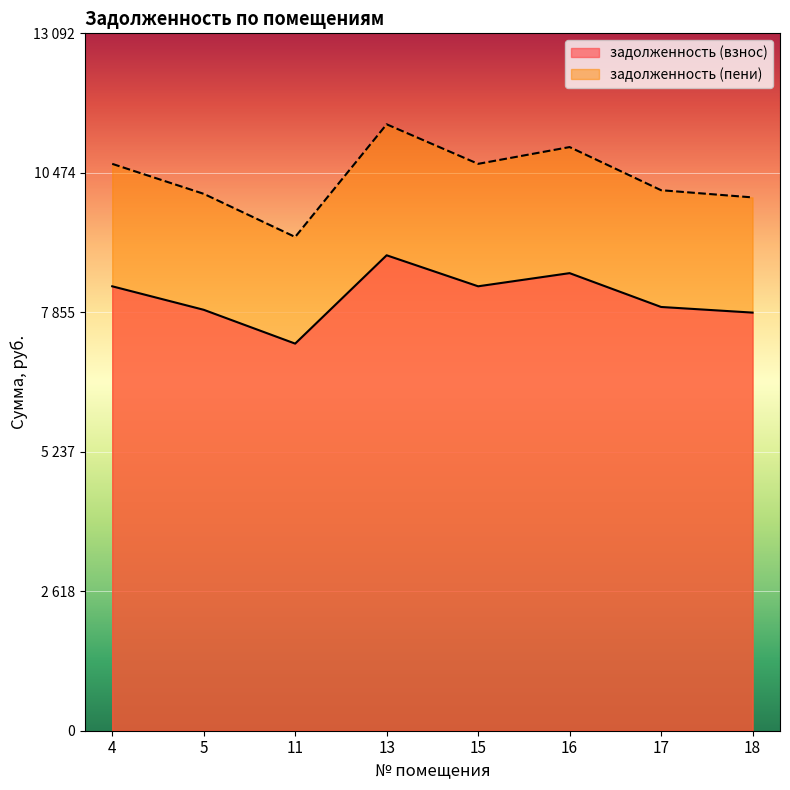

Which category has the lowest value in the задолженность (пени) series?

11